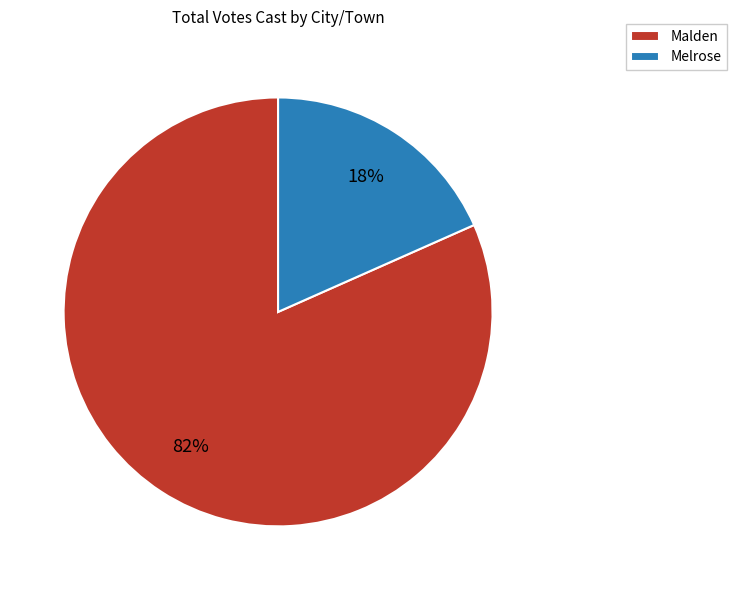

How many slices are in this pie chart?

2